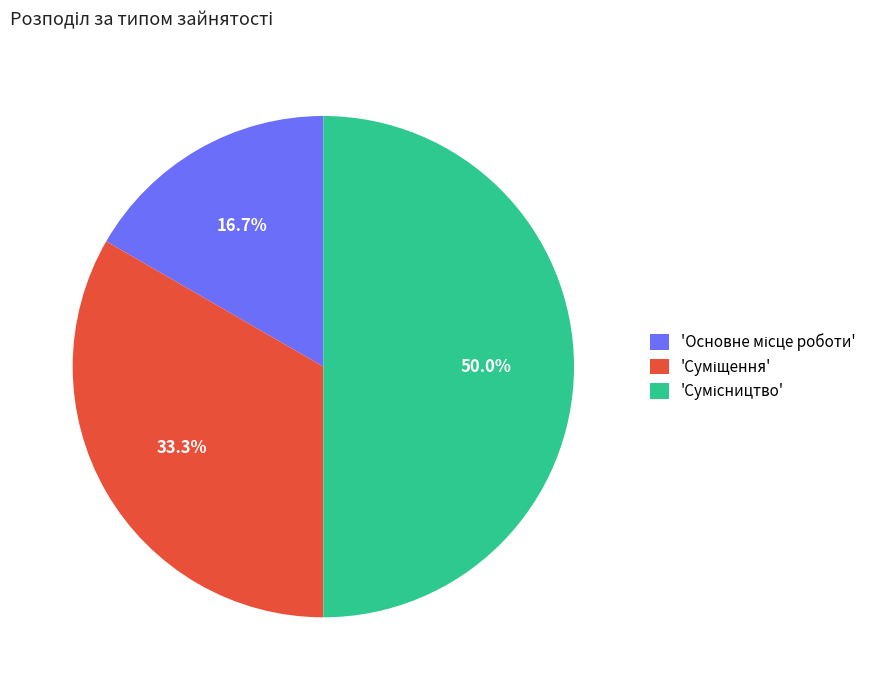

Which slice is the smallest?

Основне місце роботи